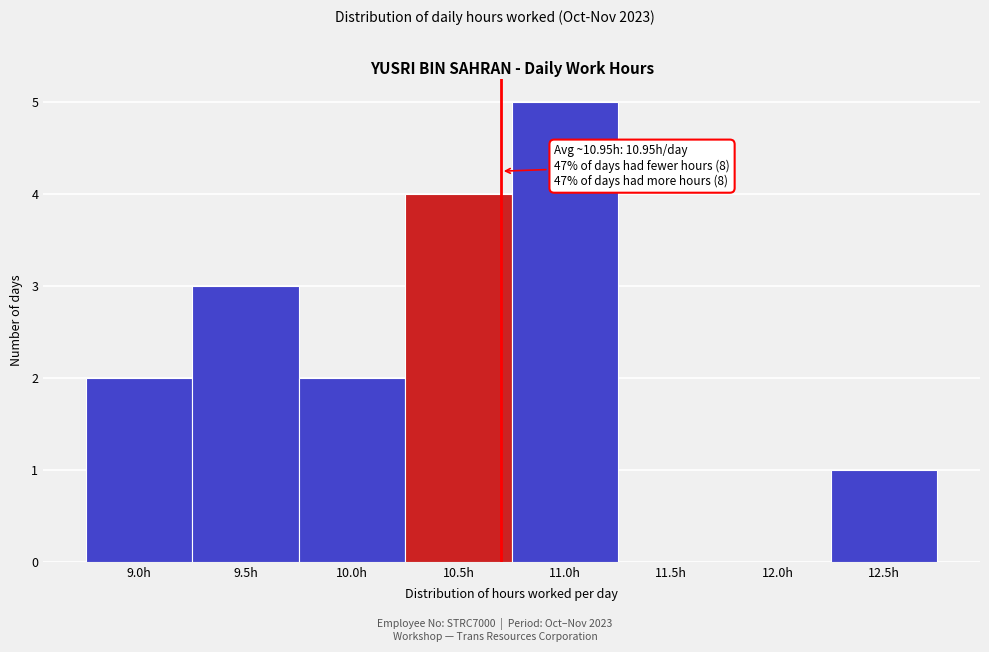

Reading left to right, list all the values displayed in this chart.

9.0h=2	9.5h=3	10.0h=2	10.5h=4	11.0h=5	11.5h=0	12.0h=0	12.5h=1